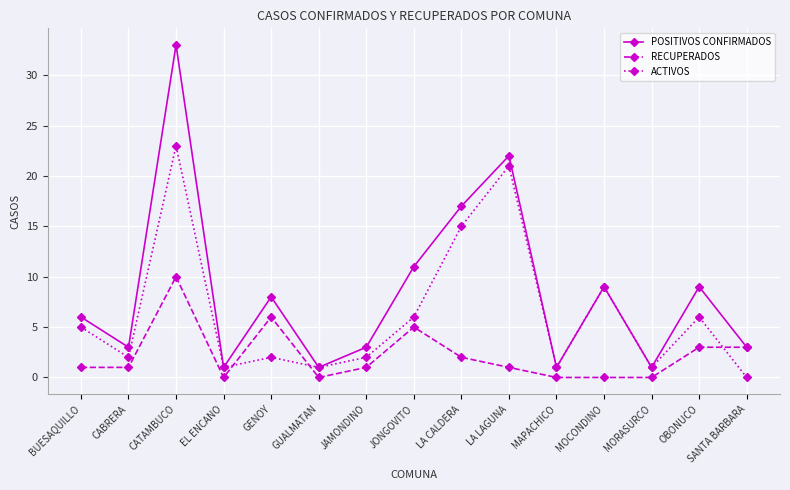

Between EL ENCANO and JAMONDINO, which series saw the biggest shift?

POSITIVOS CONFIRMADOS